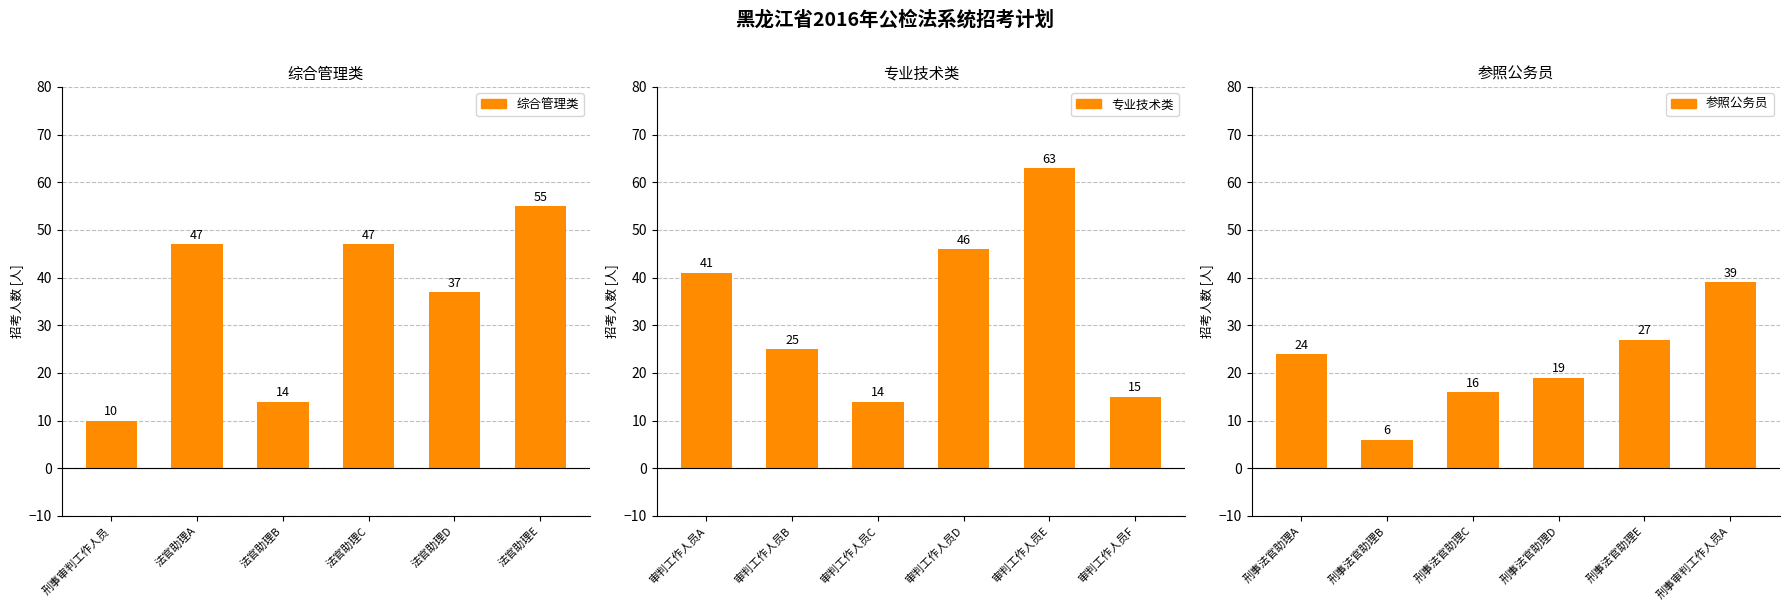

Where does the 综合管理类 series first go above 47?

法官助理E